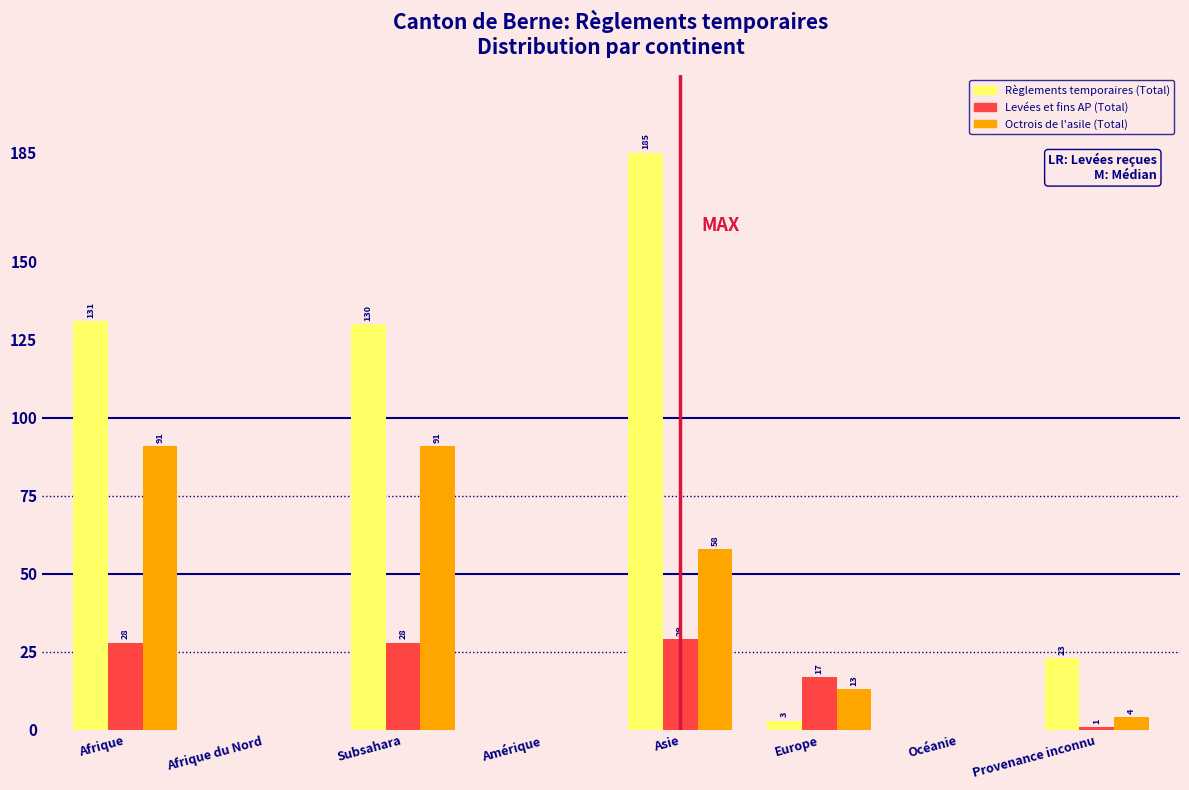

Reading left to right, list all the values displayed in this chart.

Règlements temporaires (Total): Afrique=131	Afrique du Nord=0	Subsahara=130	Amérique=0	Asie=185	Europe=3	Océanie=0	Provenance inconnu=23
Levées et fins AP (Total): Afrique=28	Afrique du Nord=0	Subsahara=28	Amérique=0	Asie=29	Europe=17	Océanie=0	Provenance inconnu=1
Octrois de l'asile (Total): Afrique=91	Afrique du Nord=0	Subsahara=91	Amérique=0	Asie=58	Europe=13	Océanie=0	Provenance inconnu=4